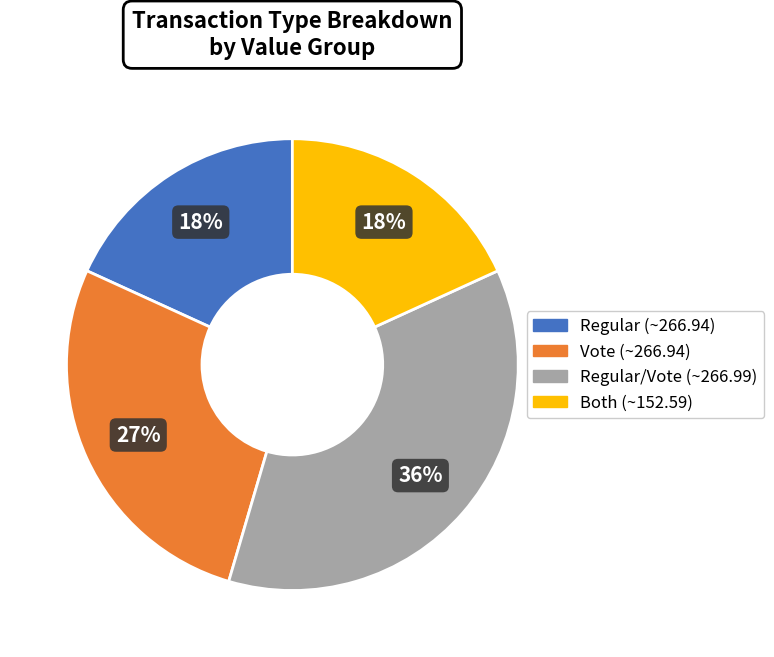

To the nearest percent, what is the average slice percentage?

25%